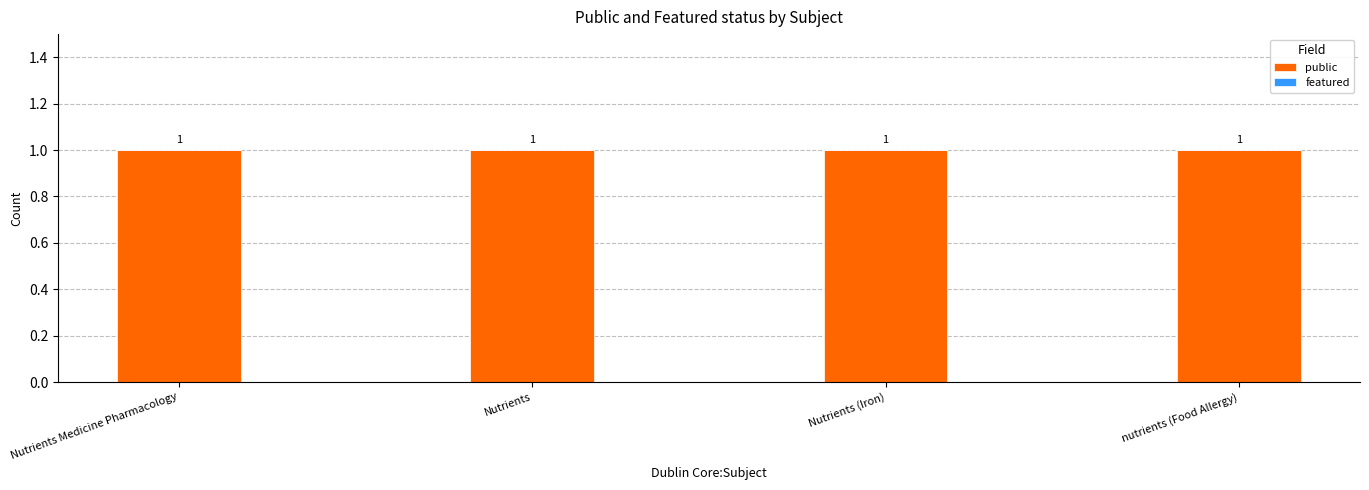

What value does the public series have at Nutrients?

1